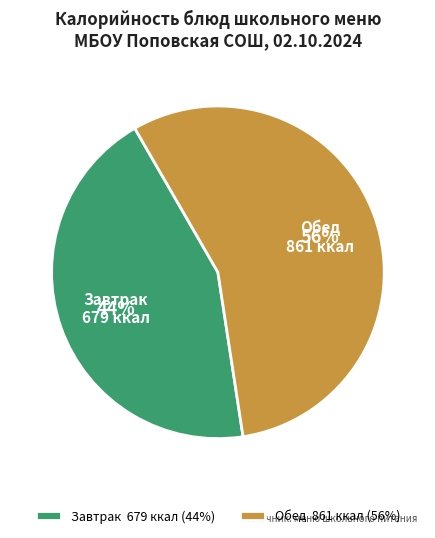

What is the largest slice in the pie chart?

Обед 861 ккал (56%)